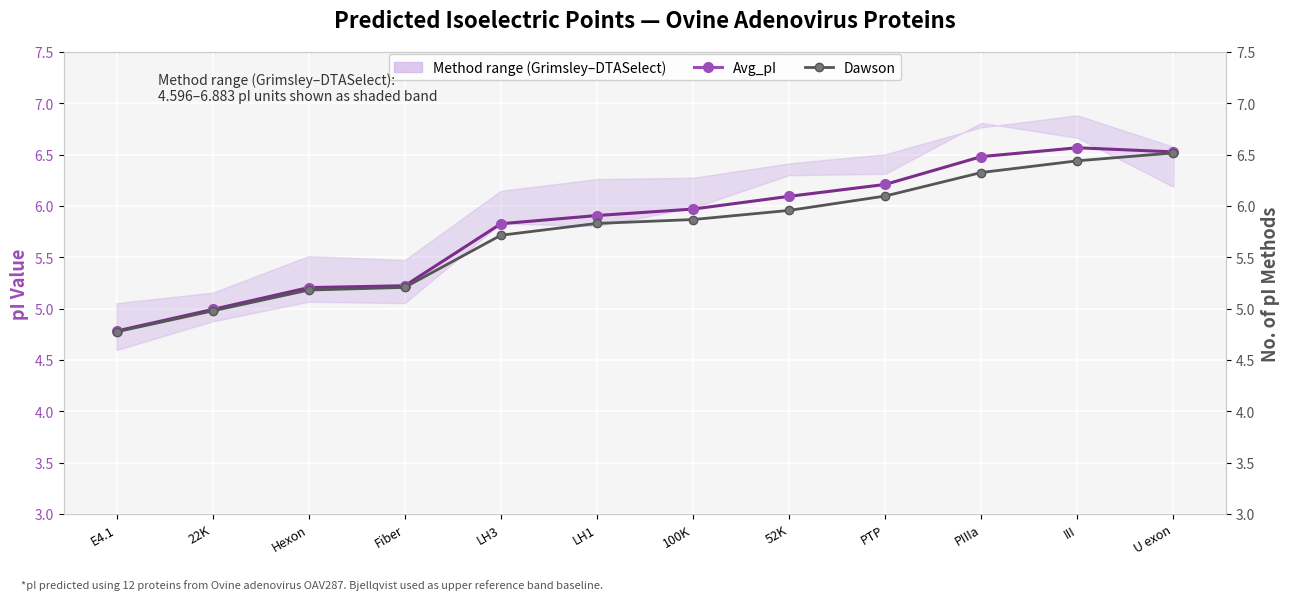

Where is Avg_pI nearest to the value 5?

22K